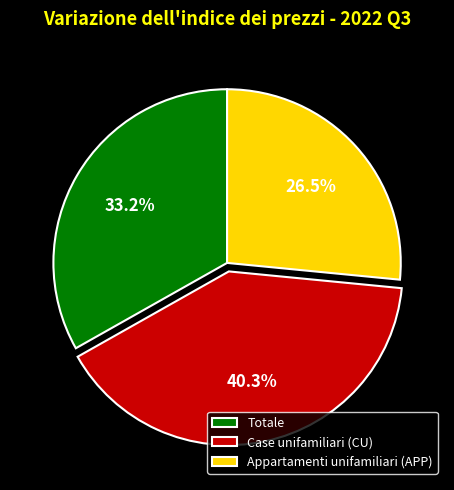

Which slice is the smallest?

Appartamenti unifamiliari (APP)